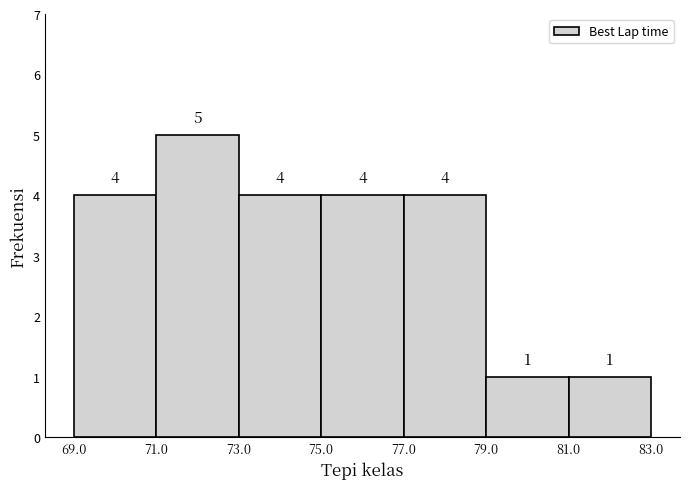

How tall is the bar that spans 71.0 to 73.0 on the x-axis?

5